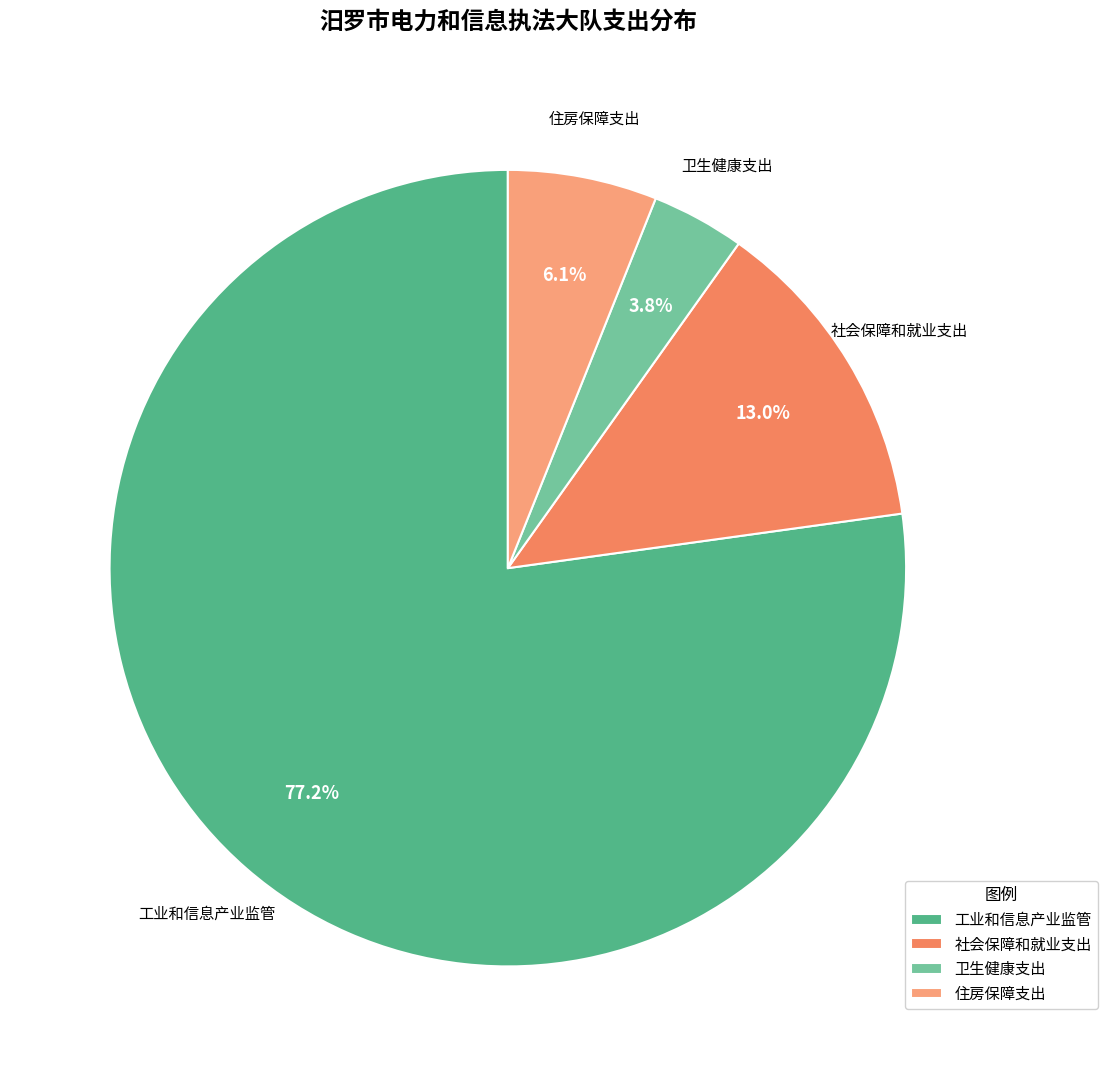

The 工业和信息产业监管 slice represents 83% of the pie. True or false?

False